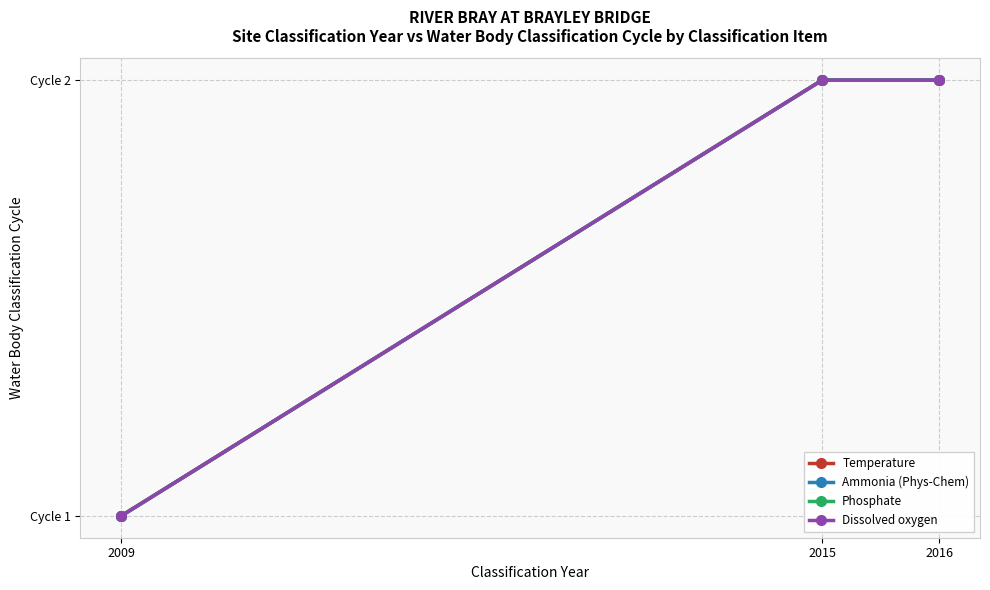

Is this an area chart (filled region under the line)?

No